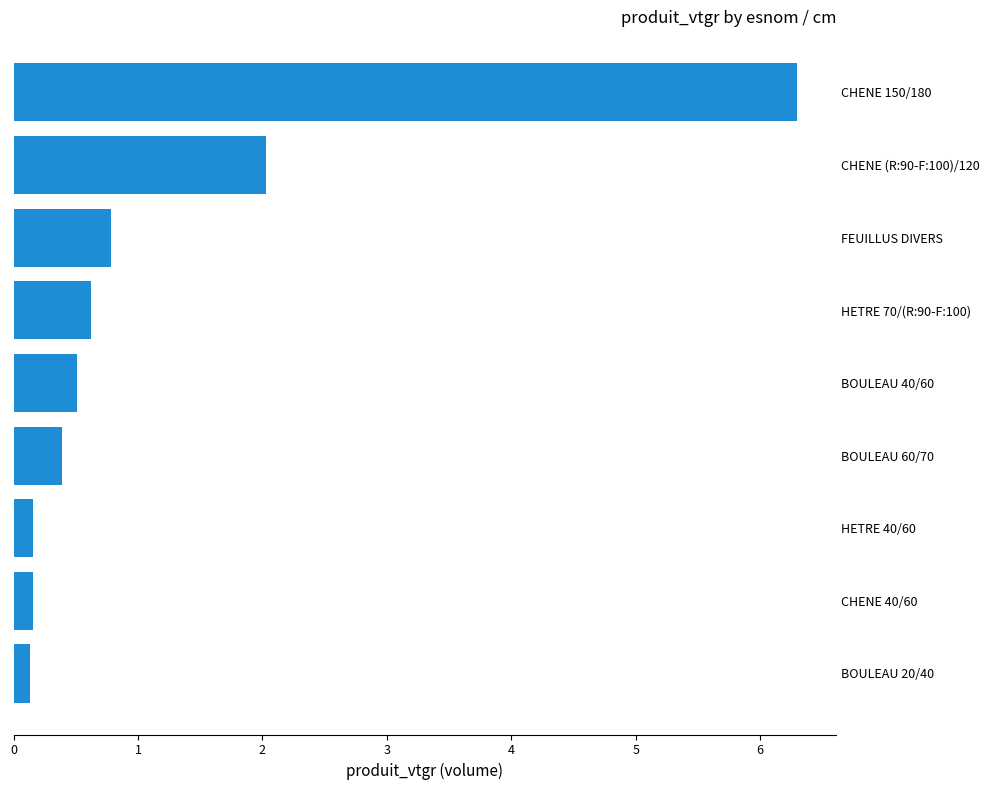

What is the maximum value shown in the chart?

6.3